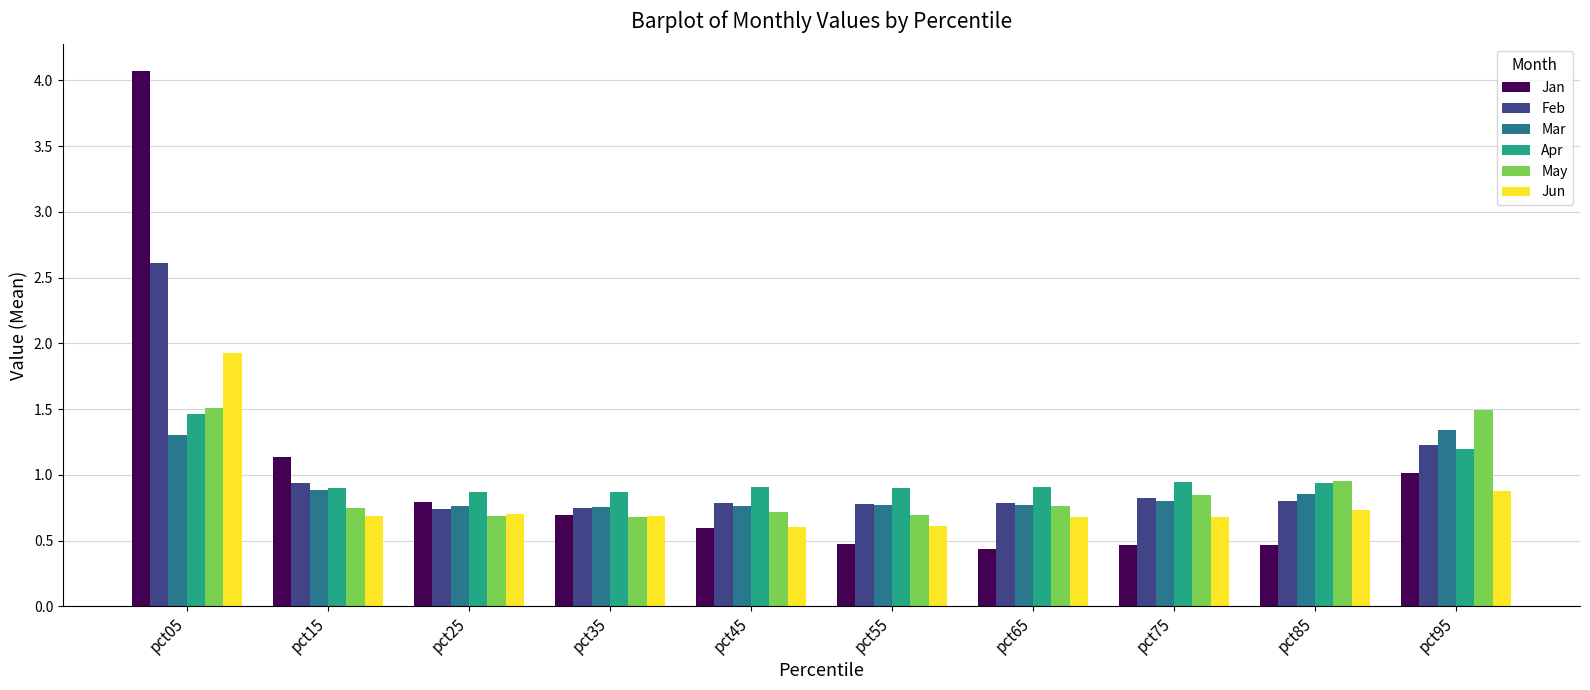

At how many categories does at least one series exceed 0?

10